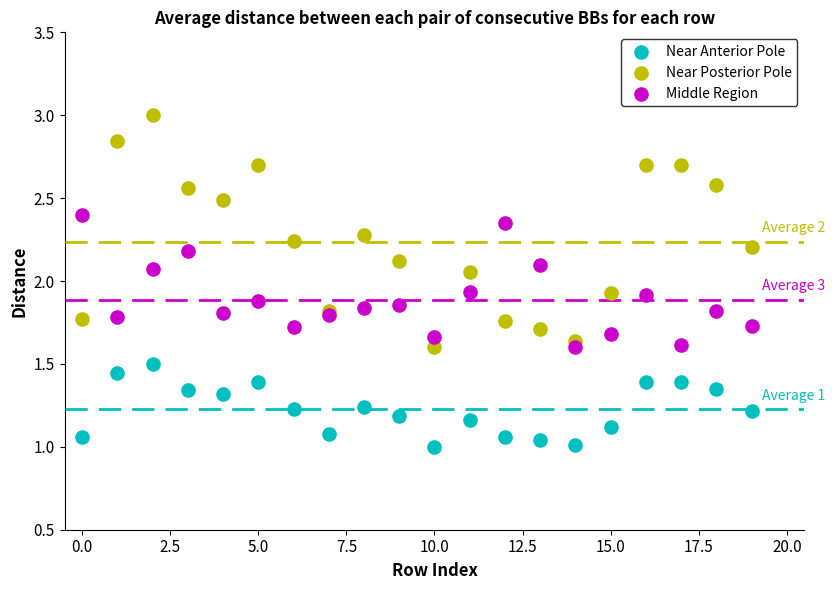

Which series has the widest spread of Y values?

Near Posterior Pole